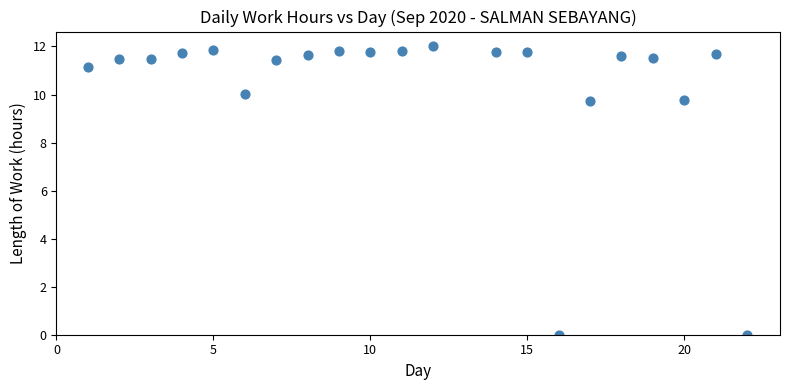

What is the range of X values (max minus min)?

21.0